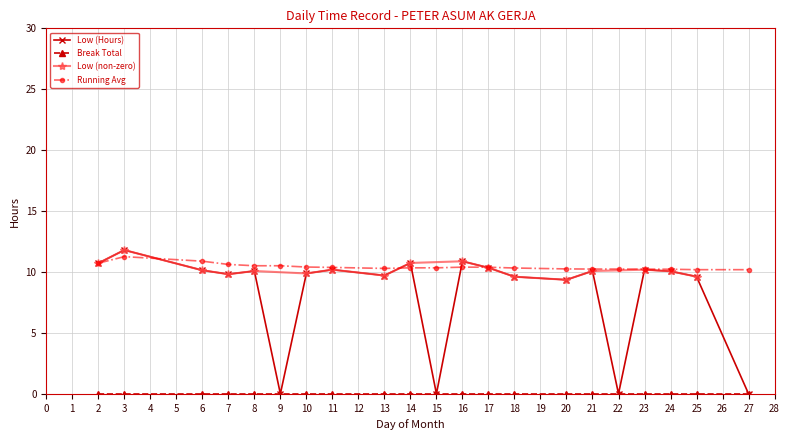

List the labels in order of value, smallest first.

9, 15, 22, 27, 20, 18, 25, 13, 7, 10, 24, 8, 21, 6, 11, 23, 17, 2, 14, 16, 3